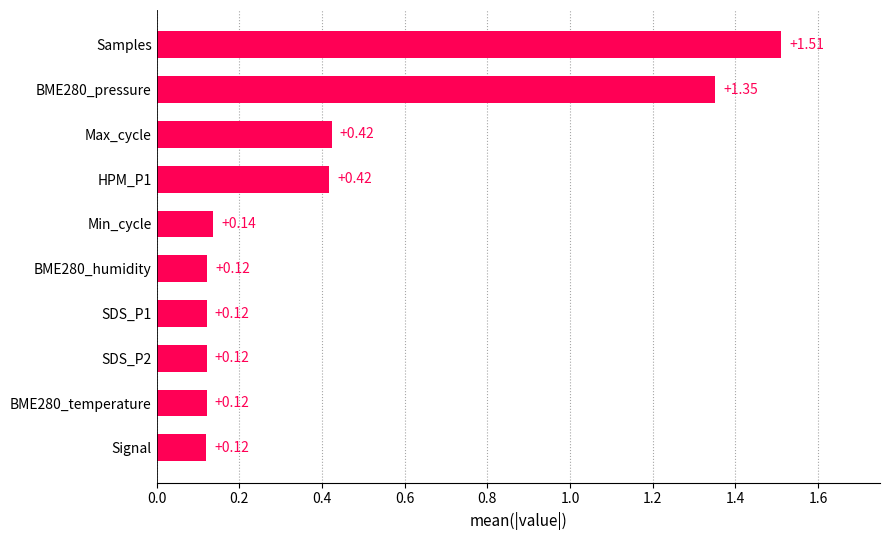

What is the sum of all values?

4.4